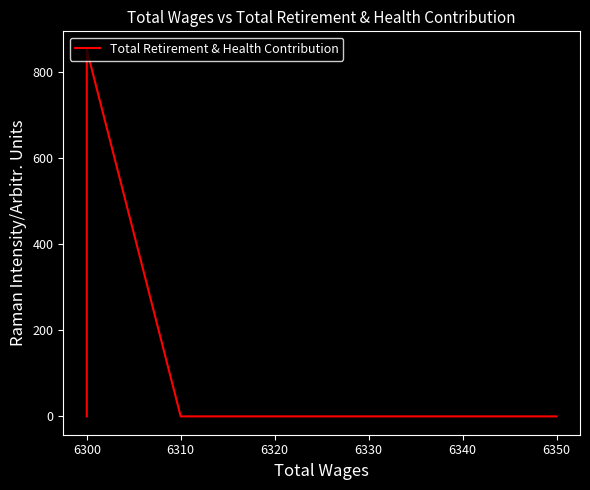

How many values exceed 0?

1